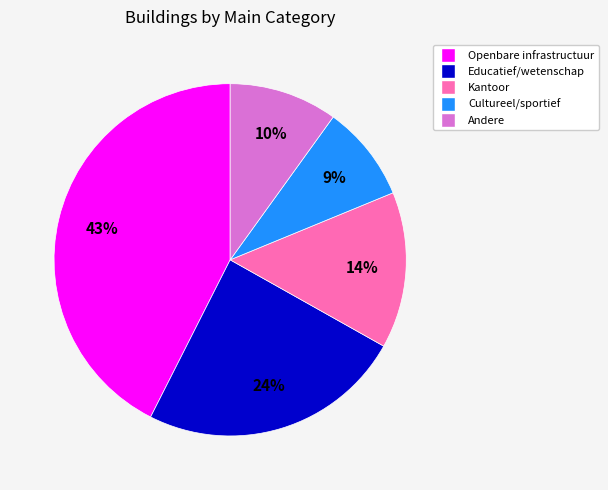

What is the smallest slice in the pie chart?

Cultureel/sportief